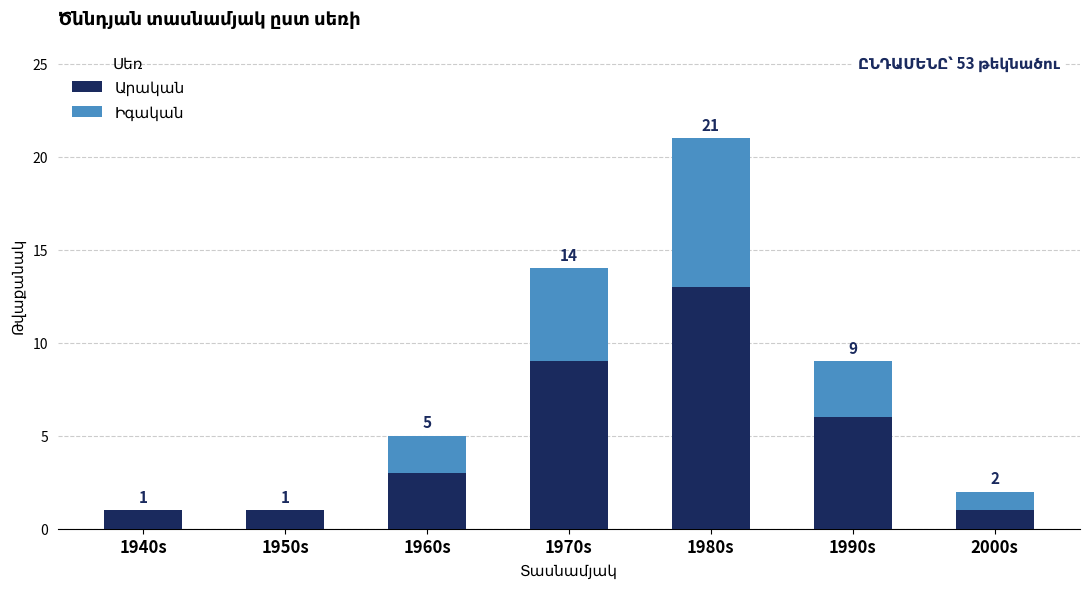

At which category is the sum across all series the highest?

1980s